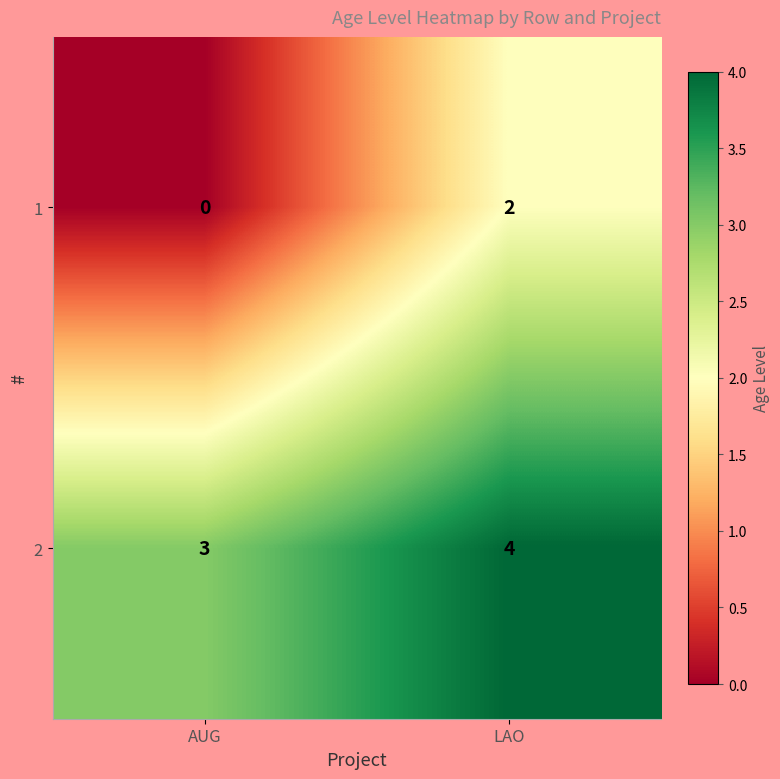

Reading left to right, list all the values displayed in this chart.

1: 0	2
2: 3	4